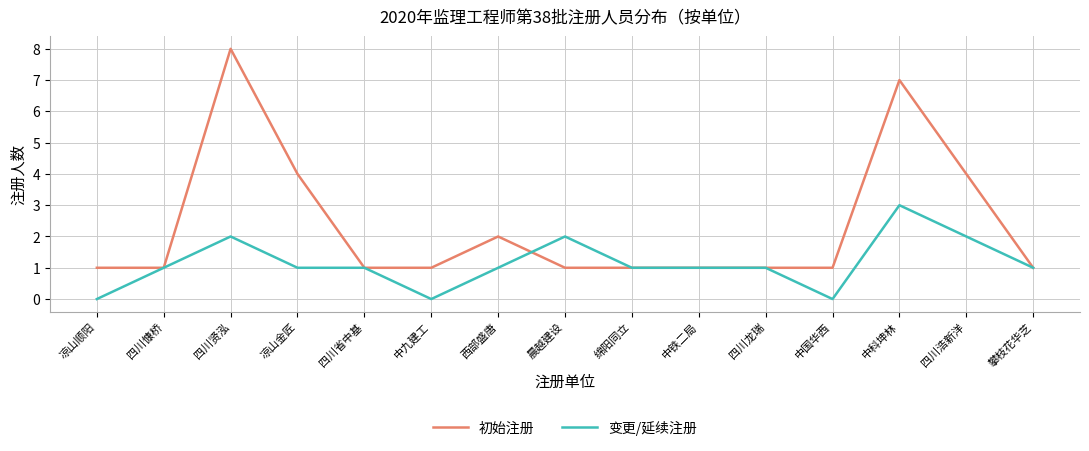

Reading left to right, list all the values displayed in this chart.

初始注册: 1	1	8	4	1	1	2	1	1	1	1	1	7	4	1
变更/延续注册: 0	1	2	1	1	0	1	2	1	1	1	0	3	2	1